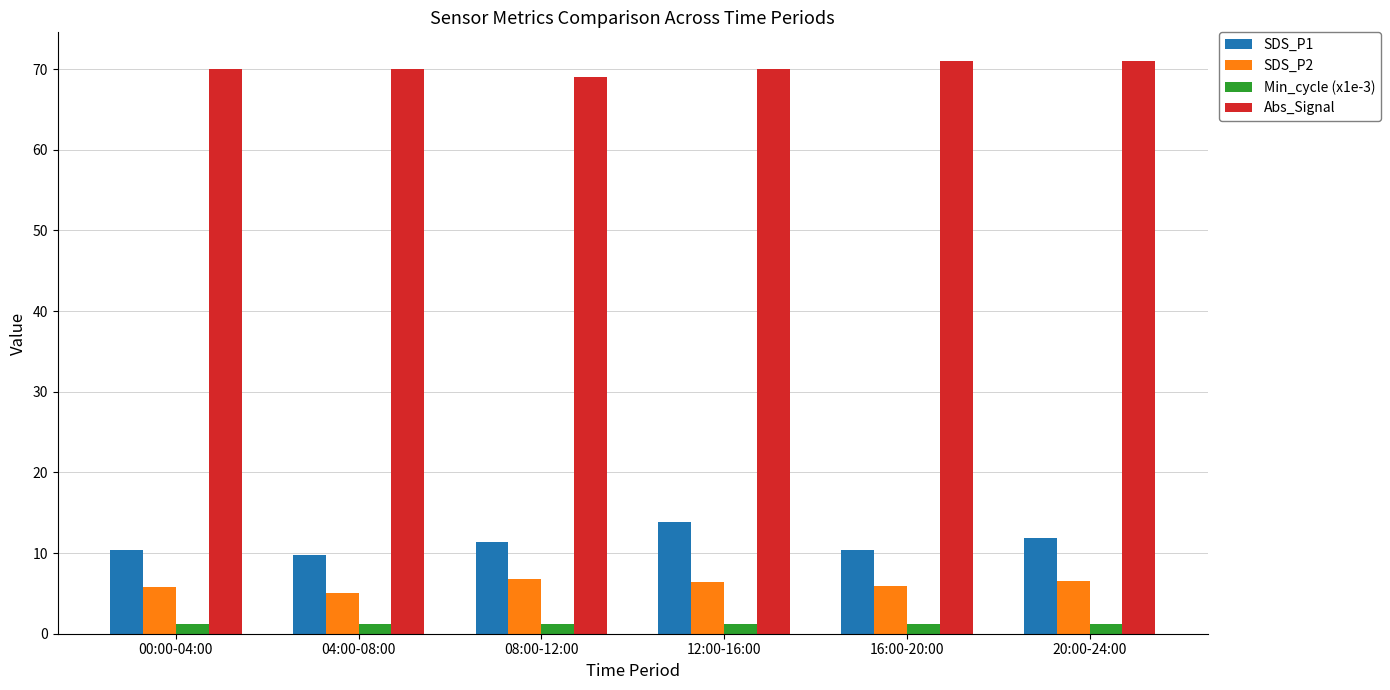

Rank the series at 00:00-04:00 from lowest to highest value.

Min_cycle (x1e-3), SDS_P2, SDS_P1, Abs_Signal